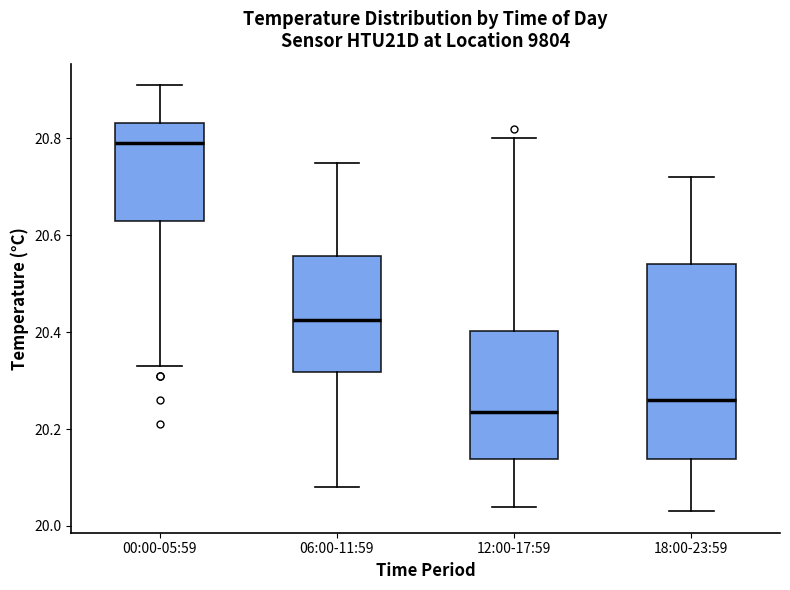

Where does the upper whisker of the box for 00:00-05:59 end on the y-axis? The values are not printed on the chart, so give them approximately, as read against the axis.

20.92